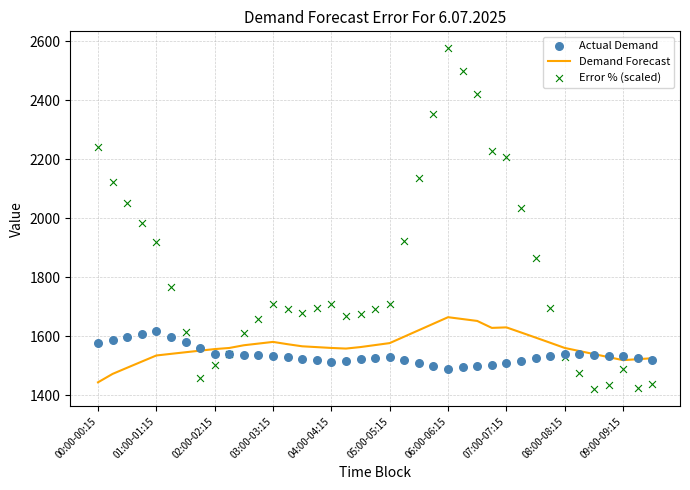

At which label does Demand Forecast reach its minimum?

00:00-00:15